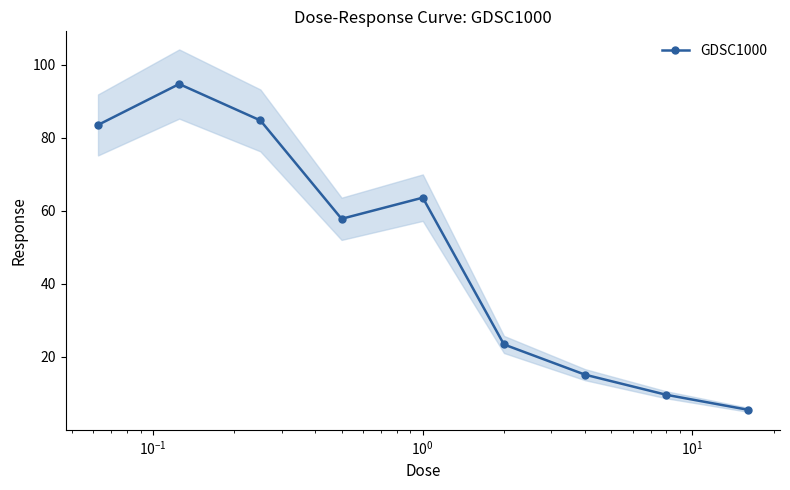

How many interior local valleys (lower than both neighbors) does the data have?

1